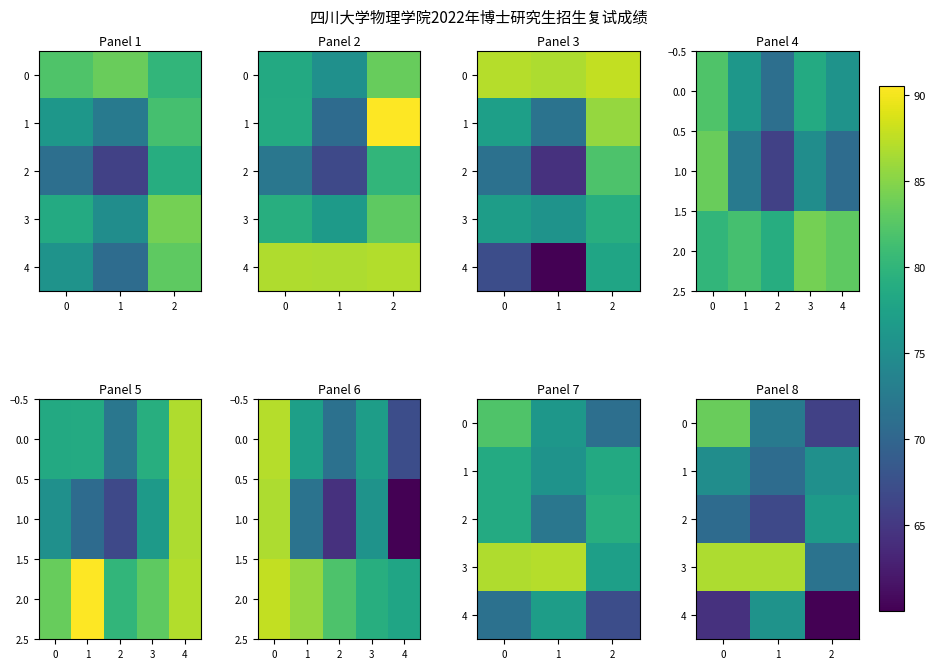

How many data points does each series have?

3